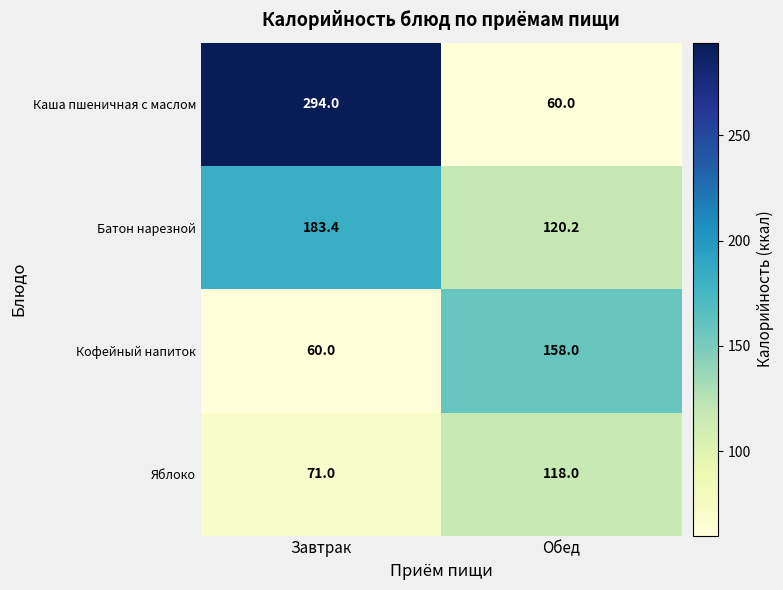

Reading left to right, transcribe all the data shown in this chart.

Каша пшеничная с маслом: Завтрак=294.0	Обед=60.0
Батон нарезной: Завтрак=183.4	Обед=120.2
Кофейный напиток: Завтрак=60.0	Обед=158.0
Яблоко: Завтрак=71.0	Обед=118.0